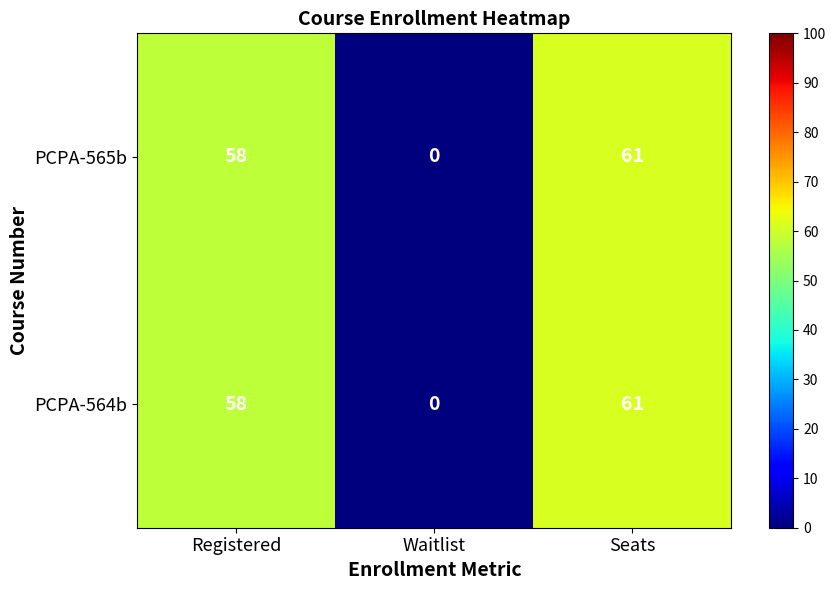

Rank the categories by PCPA-564b value from lowest to highest.

Waitlist, Registered, Seats